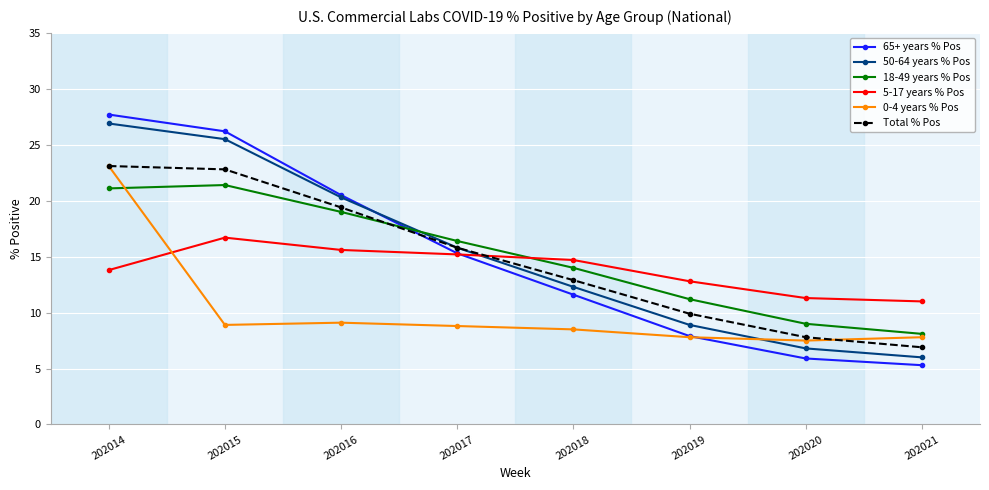

Which category has the lowest value in the 5-17 years % Pos series?

202021